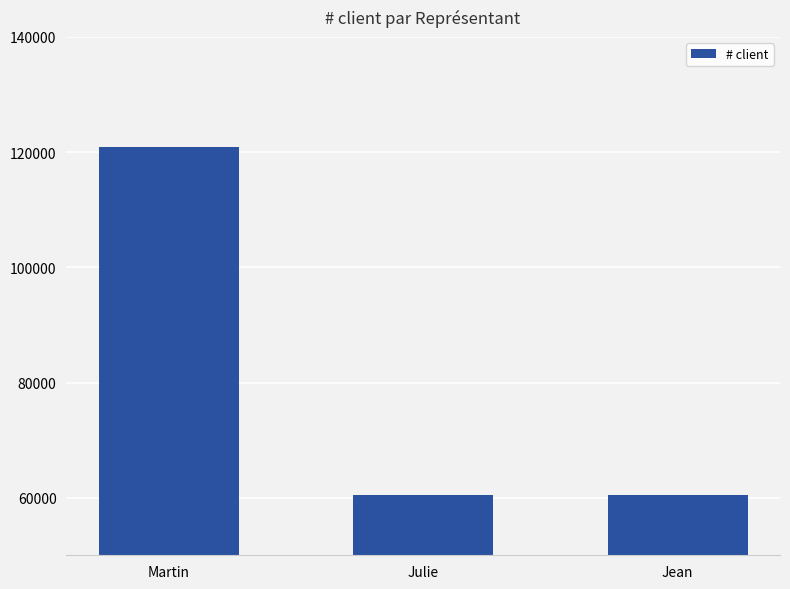

Which has a higher value, Julie or Martin?

Martin